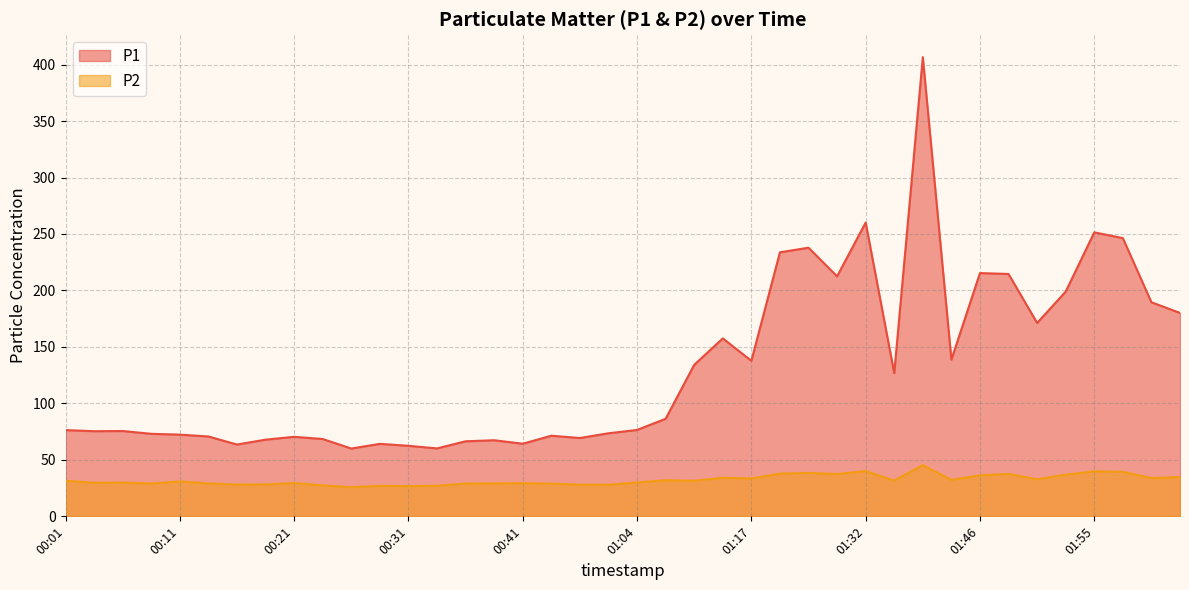

How many categories are shown in the chart?

40